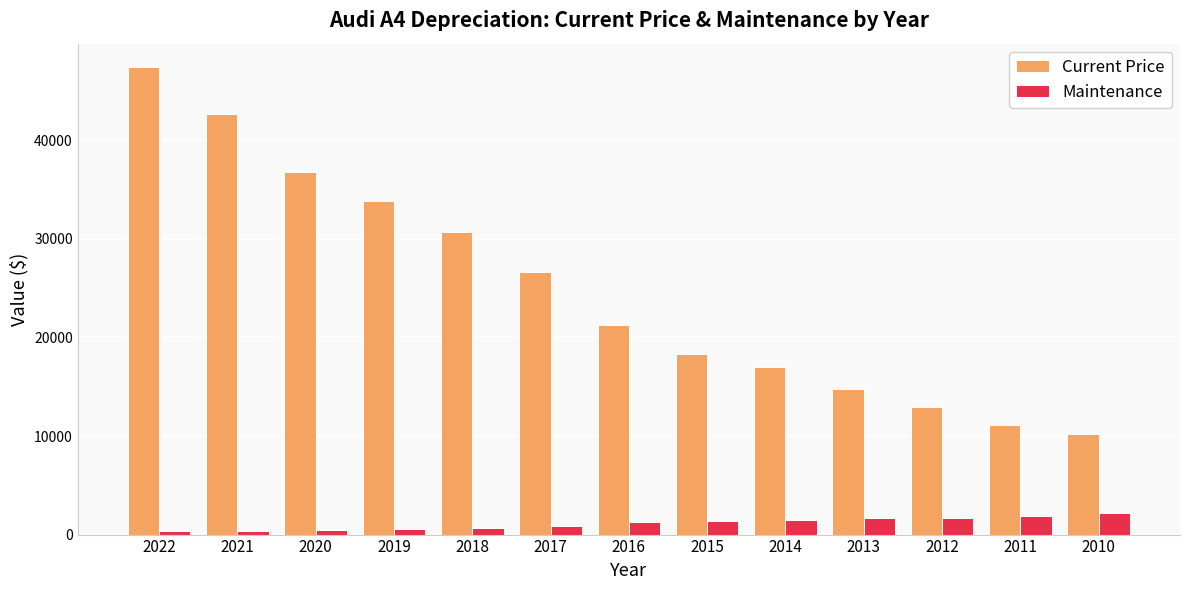

How many distinct data groups are displayed?

2